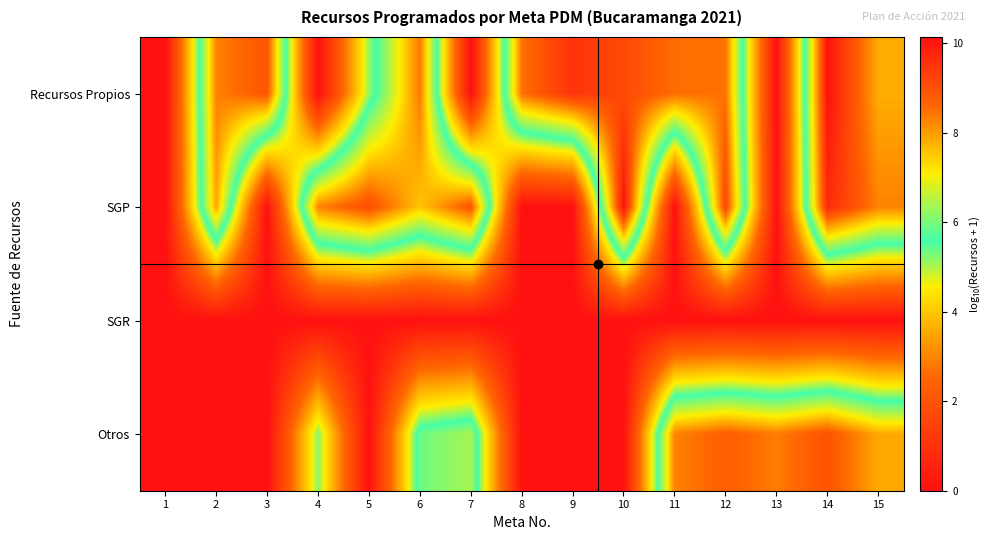

Reading left to right, list all the values displayed in this chart.

Recursos Propios: 1=0.0	2=8.3	3=8.9	4=0.0	5=5.1	6=8.4	7=0.0	8=8.5	9=9.5	10=9.1	11=8.5	12=8.5	13=0.0	14=10.1	15=7.8
SGP: 1=0.0	2=7.9	3=0.0	4=8.3	5=9.1	6=7.5	7=8.9	8=0.0	9=0.0	10=10.1	11=0.0	12=9.2	13=0.0	14=9.7	15=8.3
SGR: 1=0.0	2=0.0	3=0.0	4=0.0	5=0.0	6=0.0	7=0.0	8=0.0	9=0.0	10=0.0	11=0.0	12=0.0	13=0.0	14=0.0	15=0.0
Otros: 1=0.0	2=0.0	3=0.0	4=5.2	5=0.0	6=5.9	7=6.4	8=0.0	9=0.0	10=0.0	11=8.3	12=8.8	13=8.3	14=8.9	15=7.9